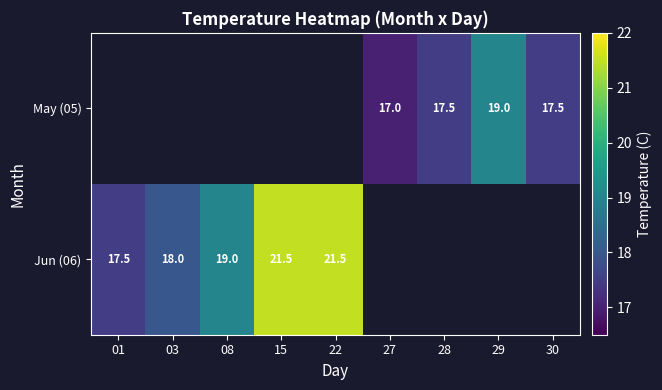

Is it true that Jun (06) equals 17.5 at 01?

True